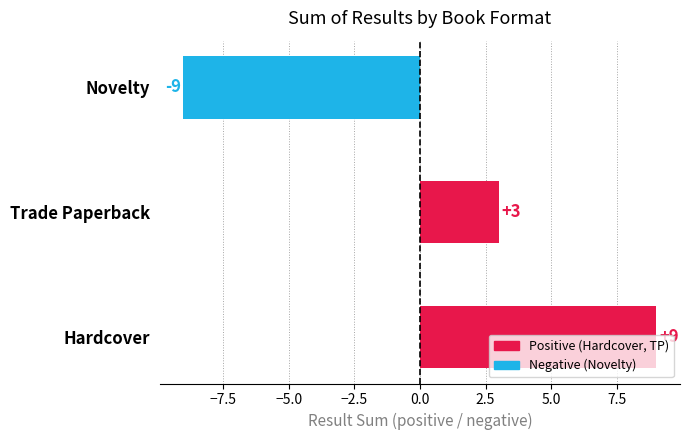

Count the values in the range -9 to 9.

3